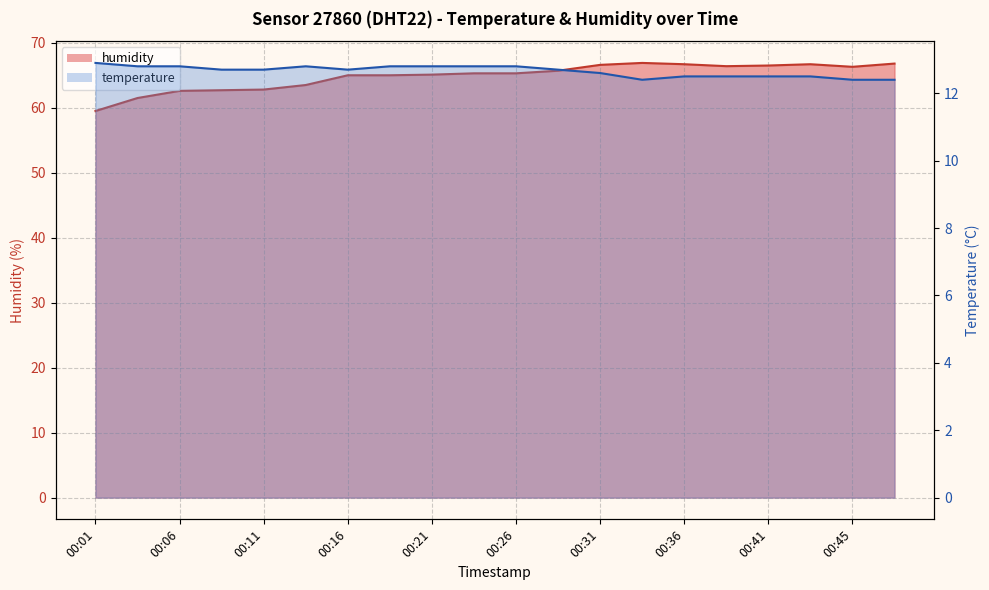

What is the value of the humidity point at the 16th from the left?

66.4